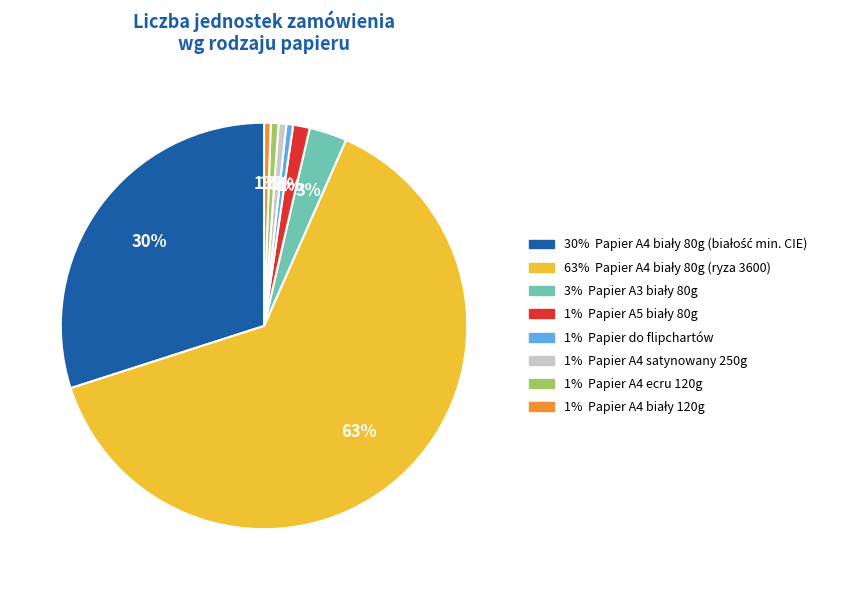

Does any single category account for the majority?

Yes